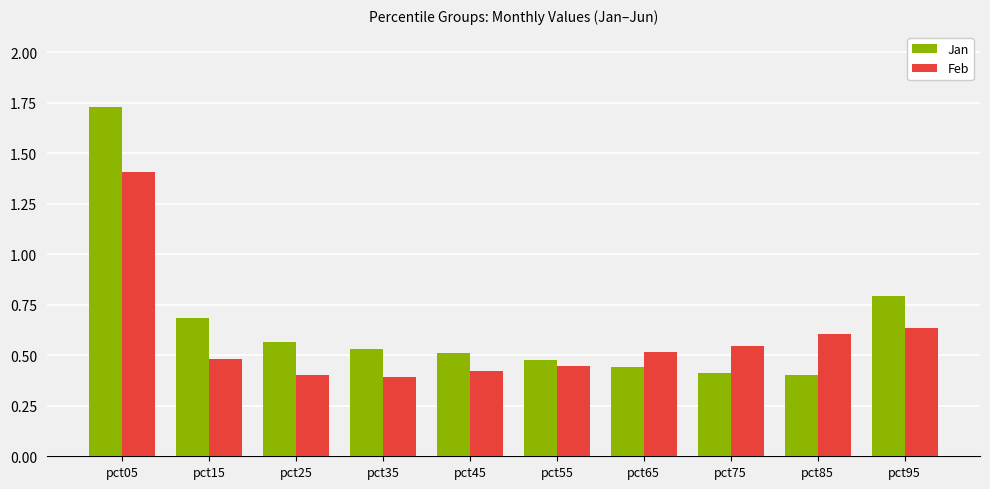

Which series has the widest spread of values?

Jan